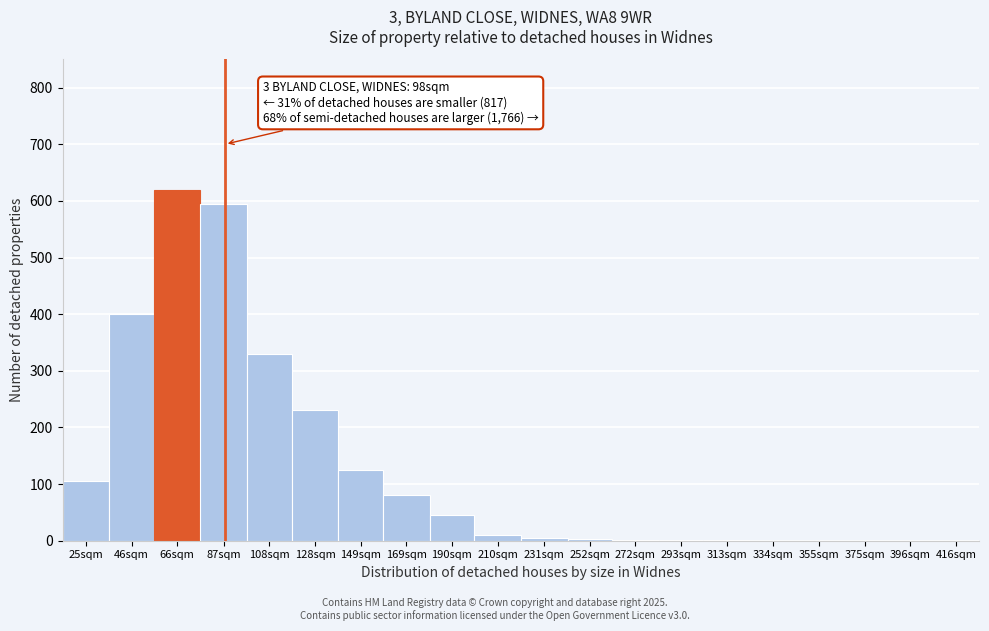

What is the sum of all values?

2552